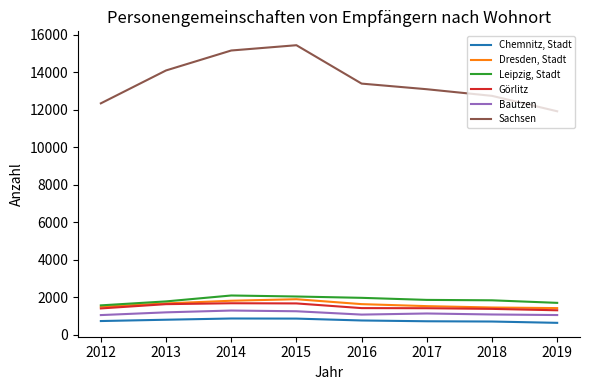

At how many categories does at least one series exceed 7087?

8